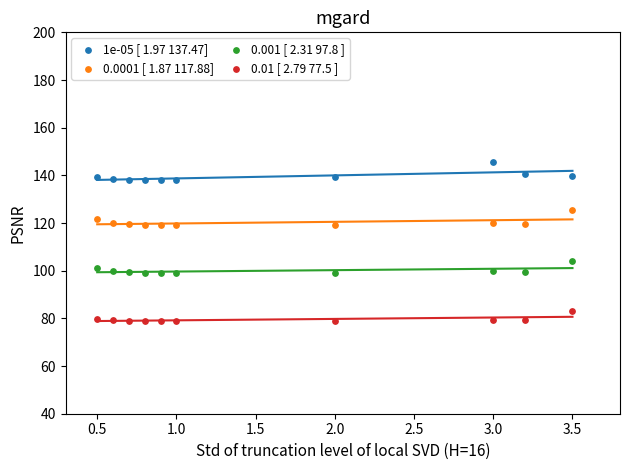

Which series reaches the minimum Y coordinate?

0.01 [ 2.79 77.5 ]